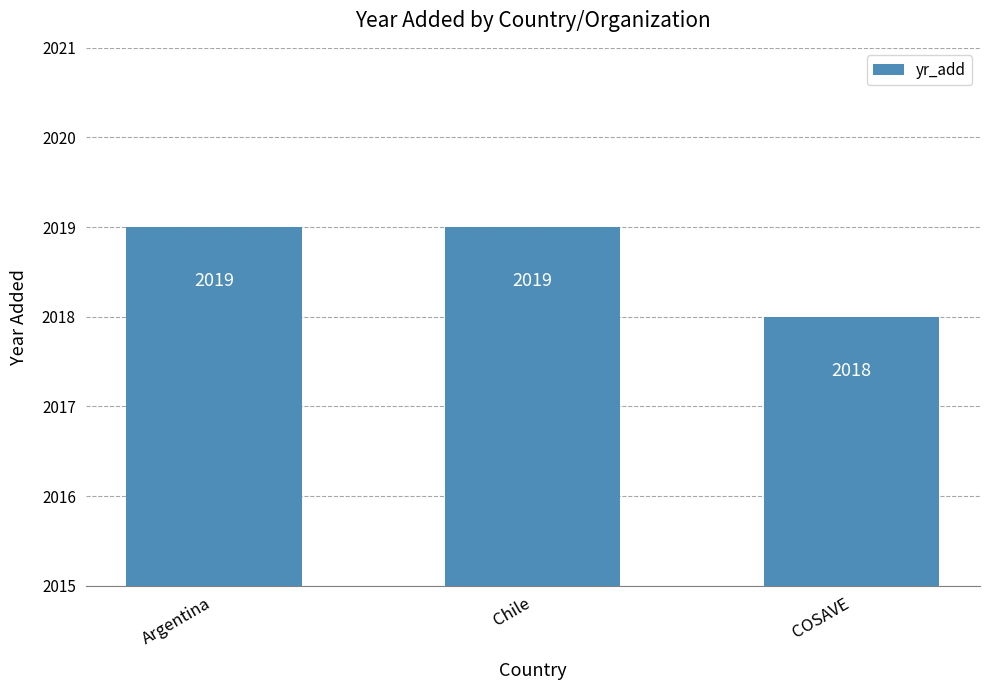

Is it true that the value at COSAVE is 2018?

True